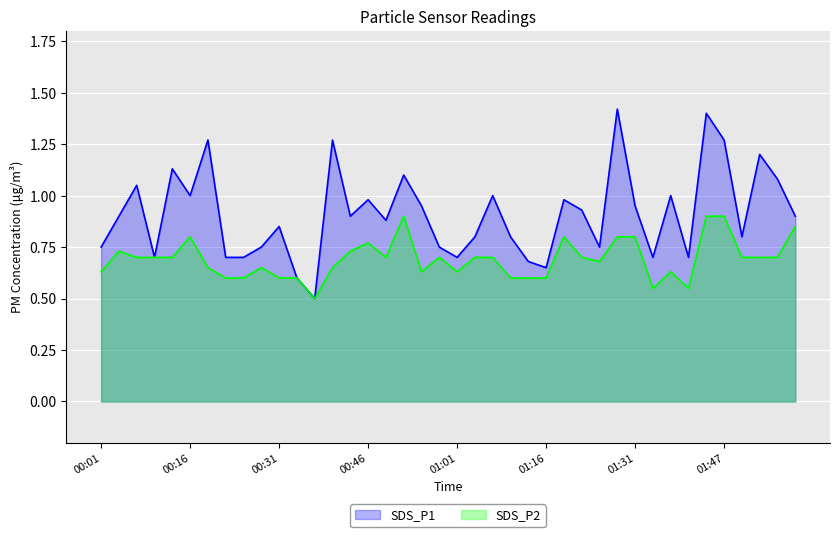

Between 01:04 and 00:19, which is larger?

00:19